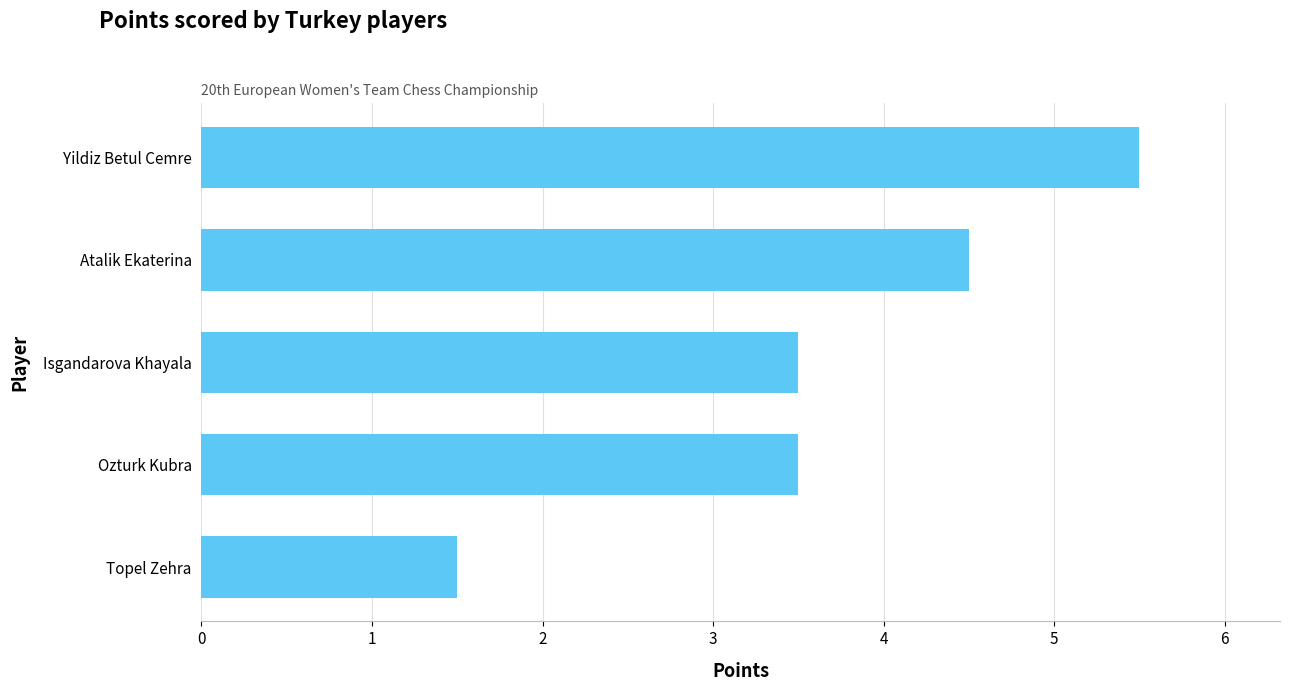

At which category does the chart reach its peak across all series?

Yildiz Betul Cemre